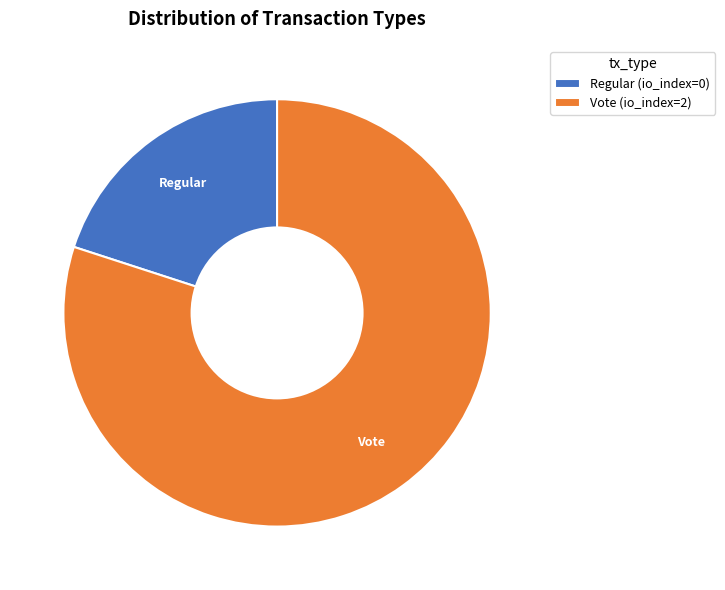

How many slices are in this pie chart?

2